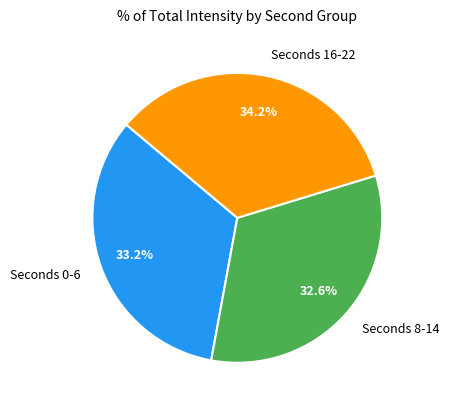

Count the number of slices in the pie.

3